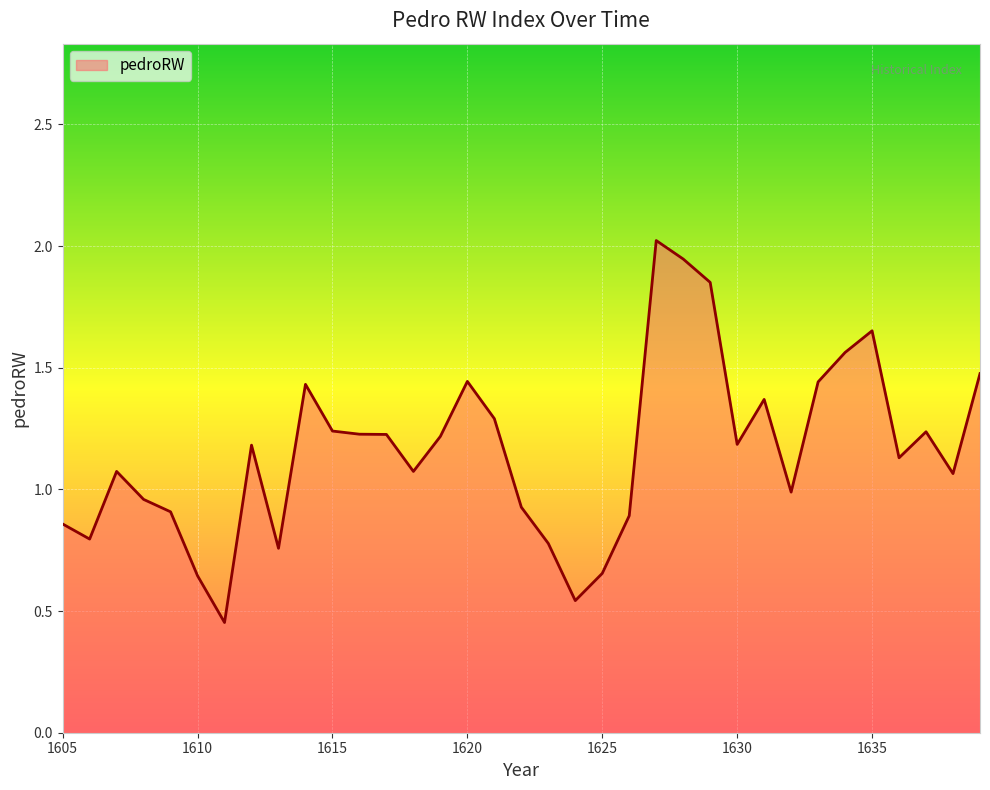

What is the maximum value shown in the chart?

2.0